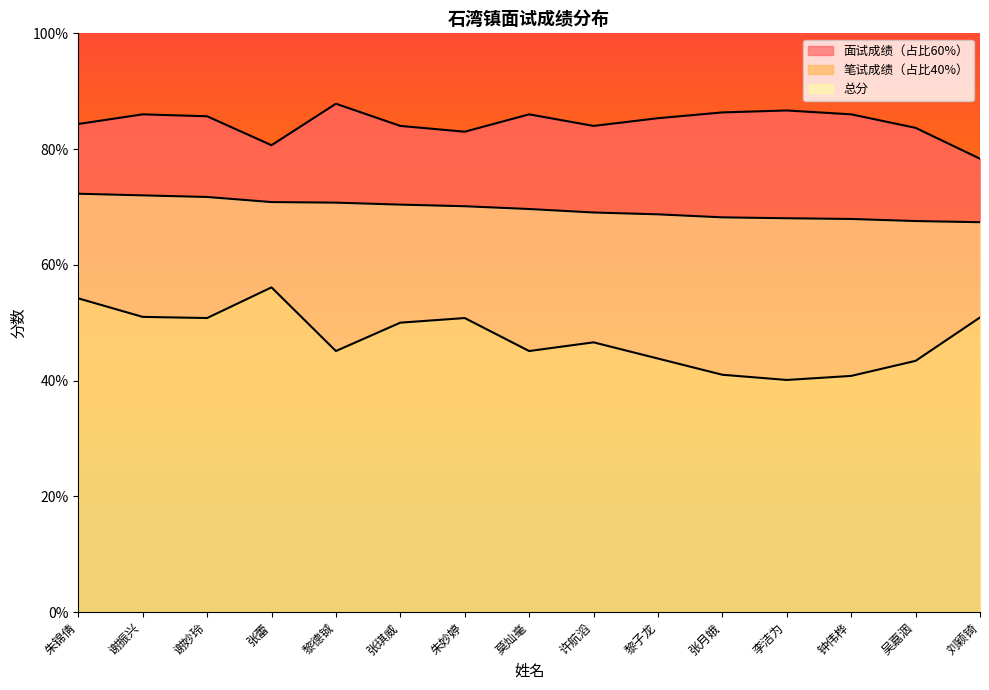

How many lines are shown in the chart?

3